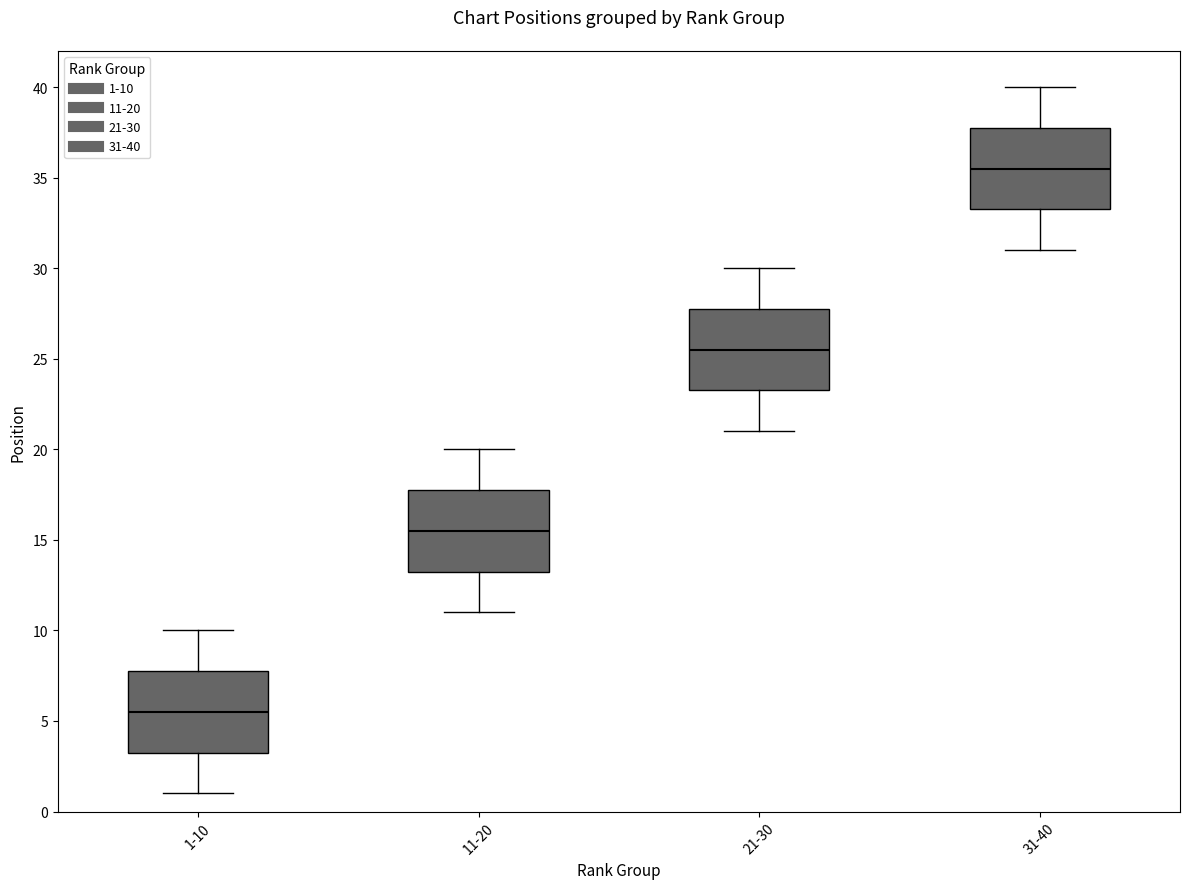

Where does the median line of the box for 1-10 sit on the y-axis? The values are not printed on the chart, so give them approximately, as read against the axis.

5.5